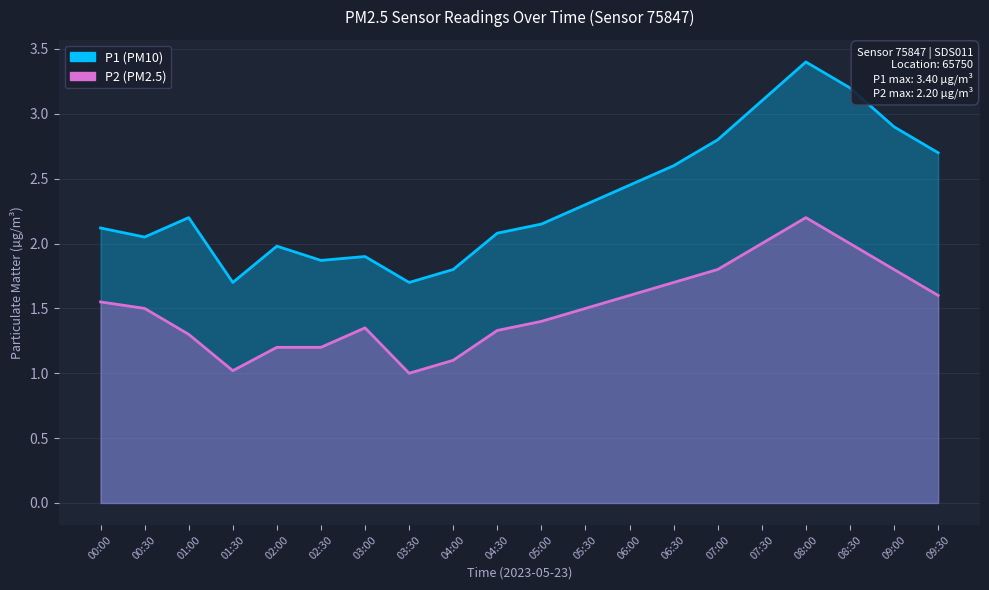

True or false: P2 and P1 intersect in this chart.

False